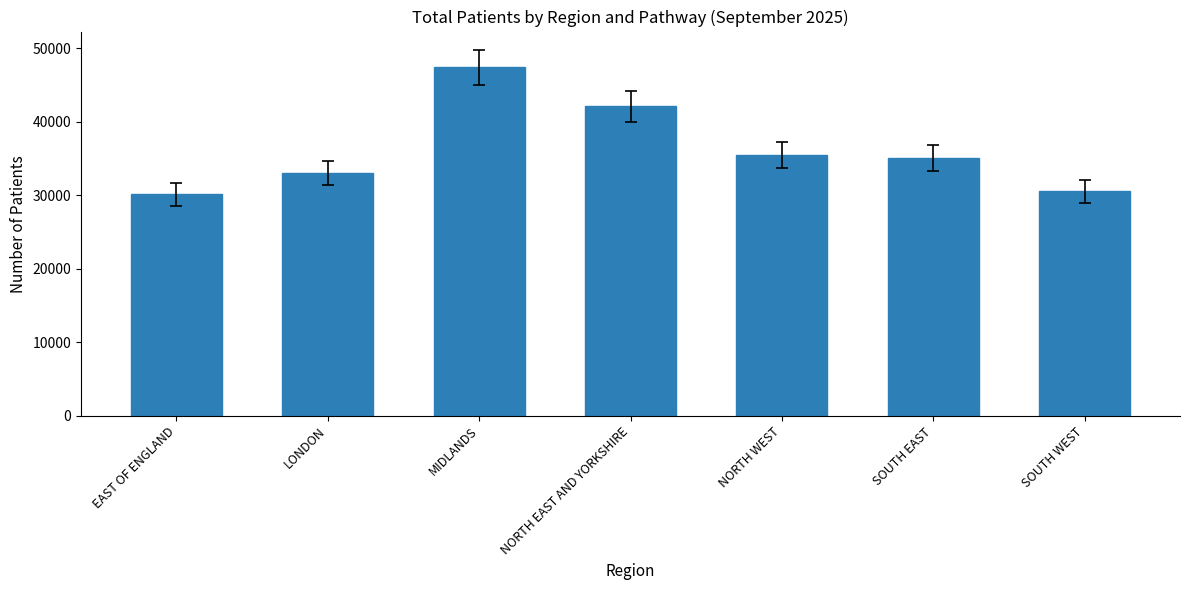

What is the label of the 3rd bar from the right?

NORTH WEST